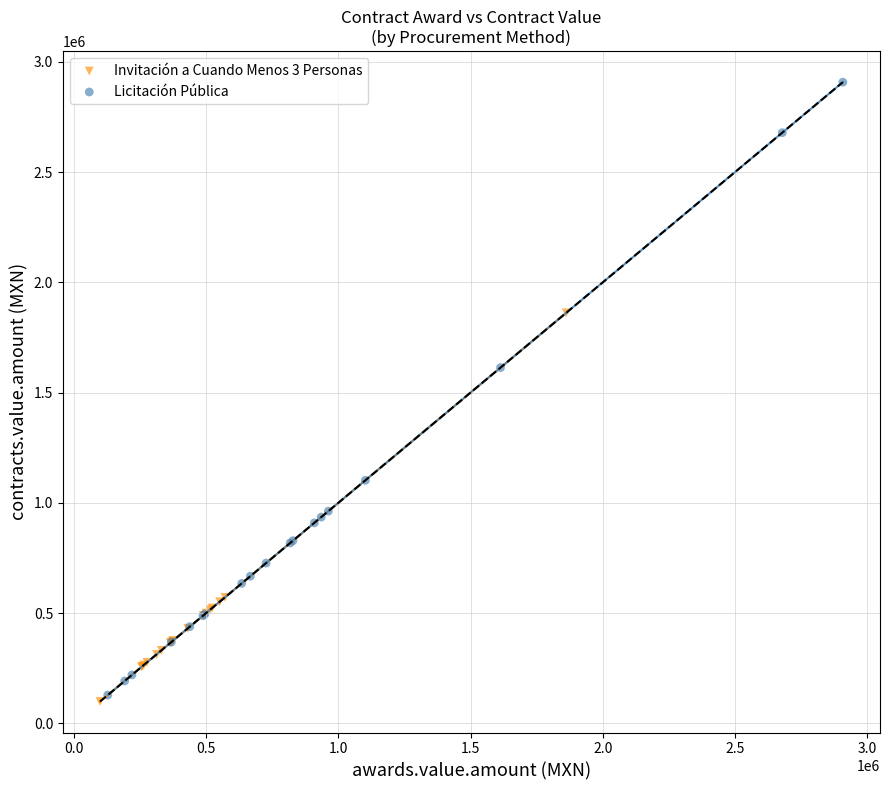

Which series has the widest spread of Y values?

Licitación Pública